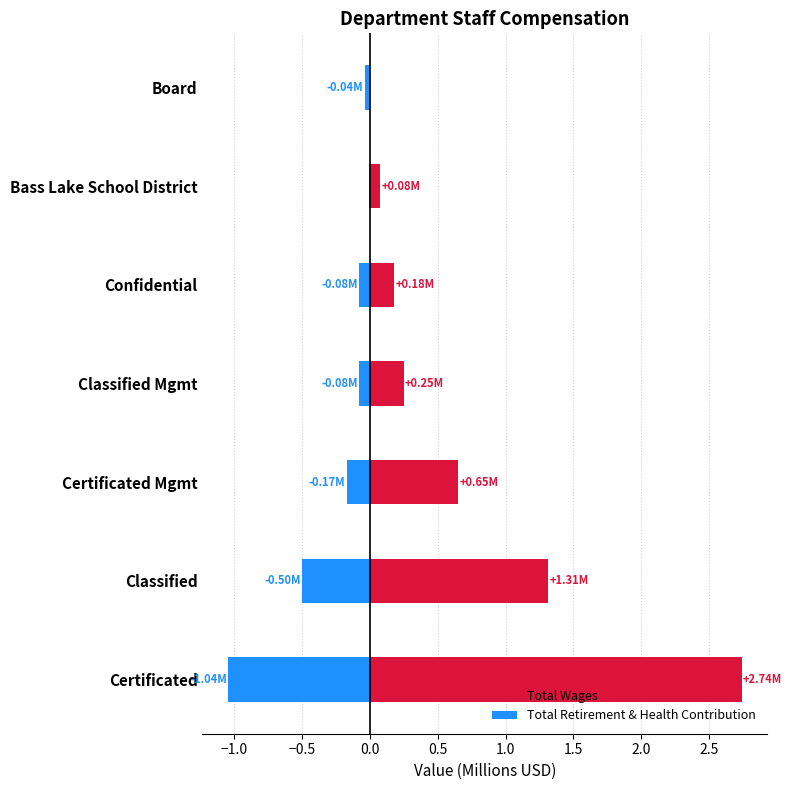

What is the sum of the Total Retirement & Health Contribution values at Certificated Mgmt and Bass Lake School District?

-0.2